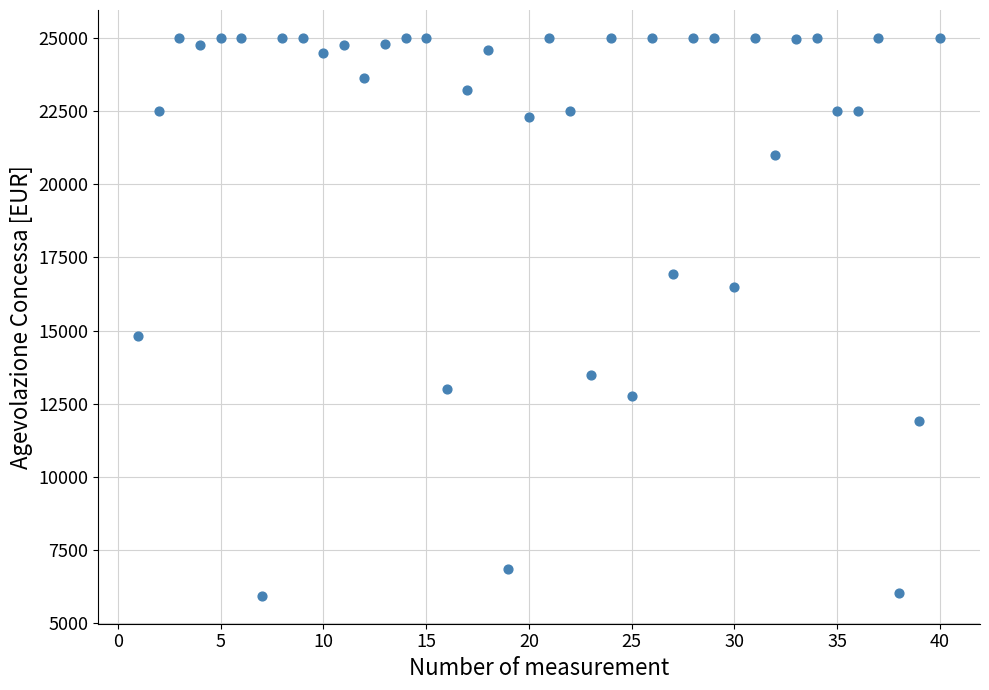

What Y value in the scatter plot is closest to 15469?

14825.0